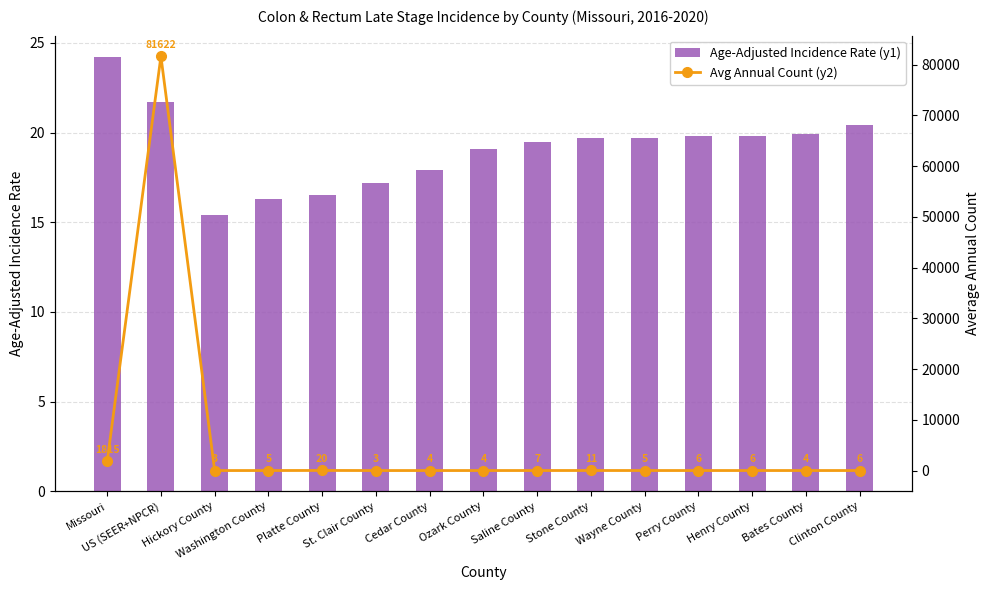

Reading right to left, list all the values displayed in this chart.

Age-Adjusted Incidence Rate (y1): 20.4	19.9	19.8	19.8	19.7	19.7	19.5	19.1	17.9	17.2	16.5	16.3	15.4	21.7	24.2
Avg Annual Count (y2): 6.0	4.0	6.0	6.0	5.0	11.0	7.0	4.0	4.0	3.0	20.0	5.0	3.0	81622.0	1815.0